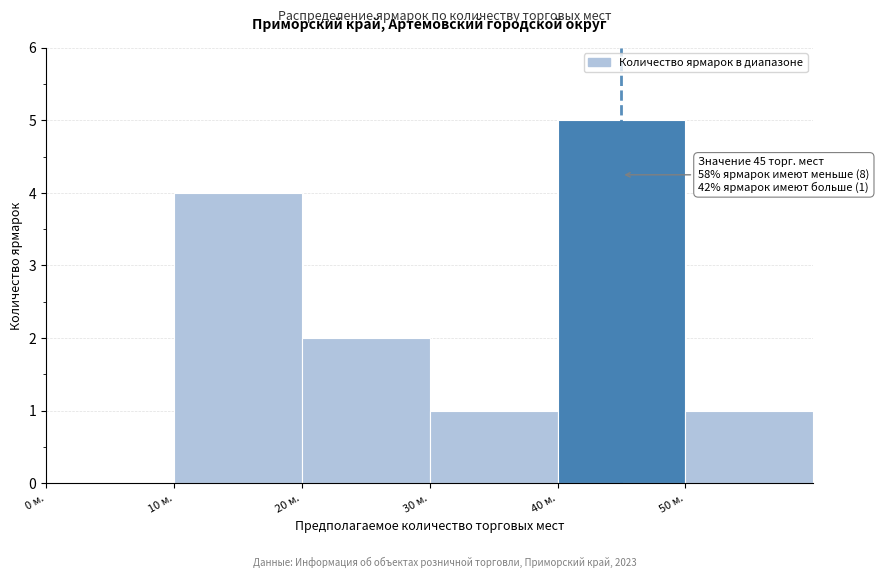

Which range on the x-axis has the tallest bar?

40 to 50